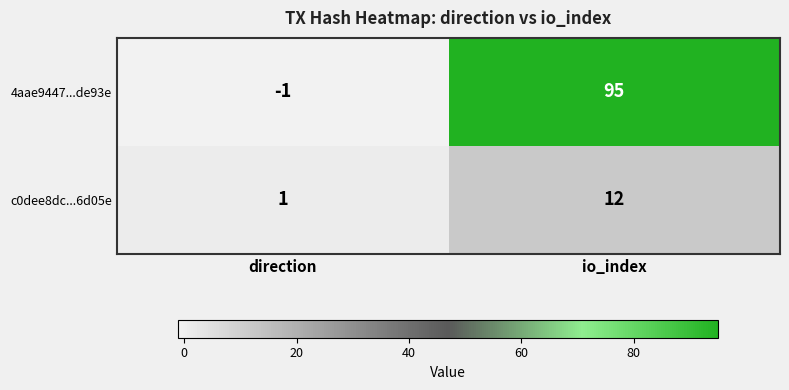

How many categories are shown in the chart?

2